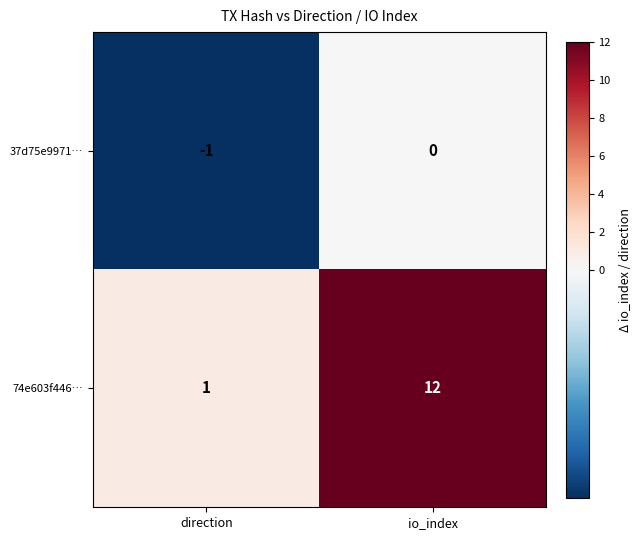

True or false: 74e603f446… has a value of 1 at direction.

True